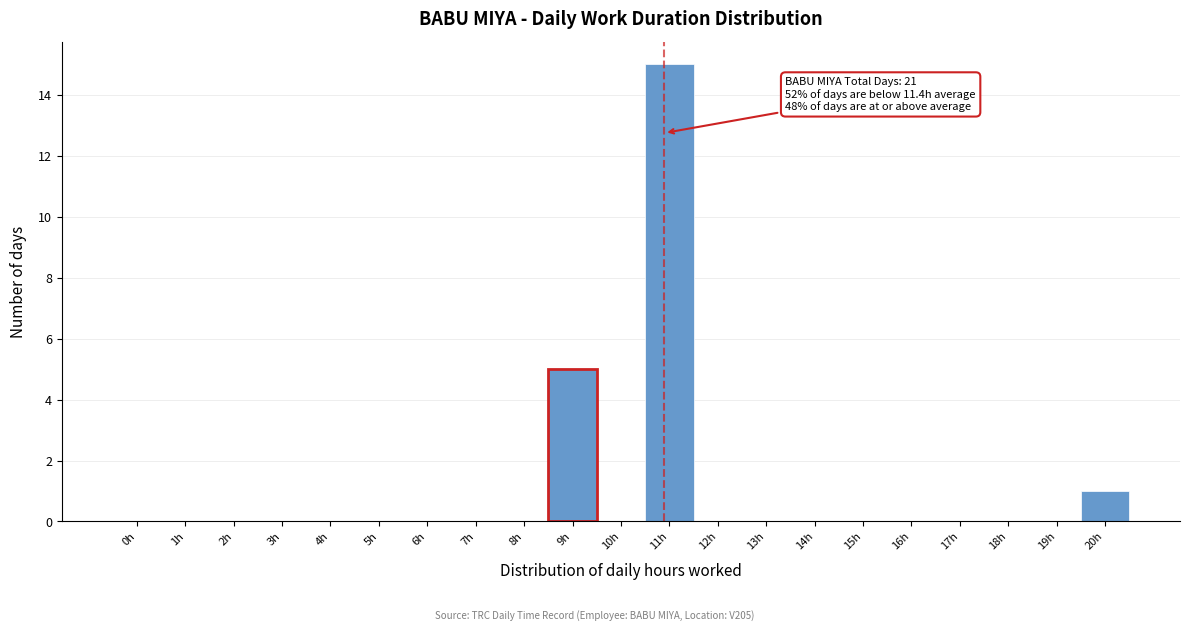

Reading left to right, transcribe all the data shown in this chart.

0h=0	1h=0	2h=0	3h=0	4h=0	5h=0	6h=0	7h=0	8h=0	9h=5	10h=0	11h=15	12h=0	13h=0	14h=0	15h=0	16h=0	17h=0	18h=0	19h=0	20h=1